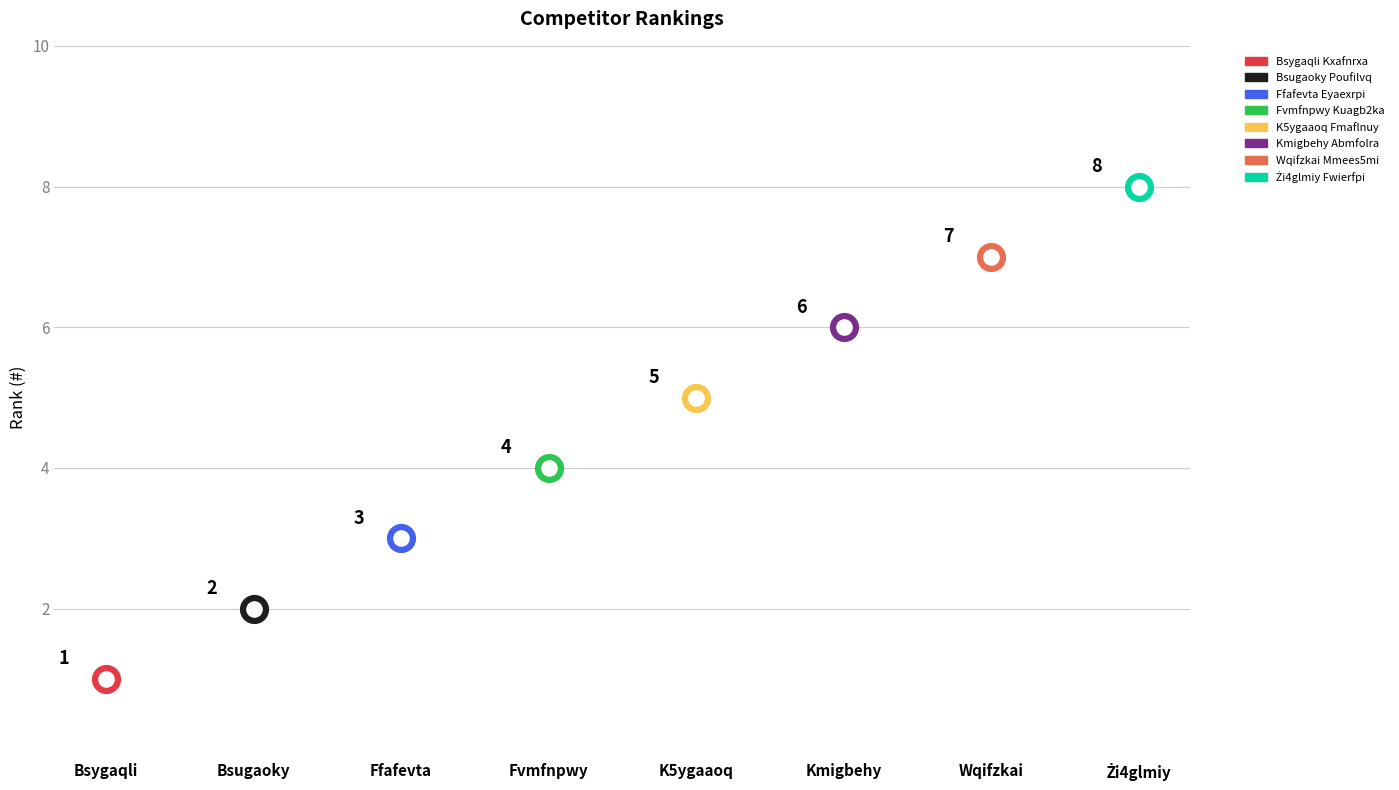

What is the ratio of the value at Kmigbehy Abmfolra to the value at Bsugaoky Poufilvq?

3.0